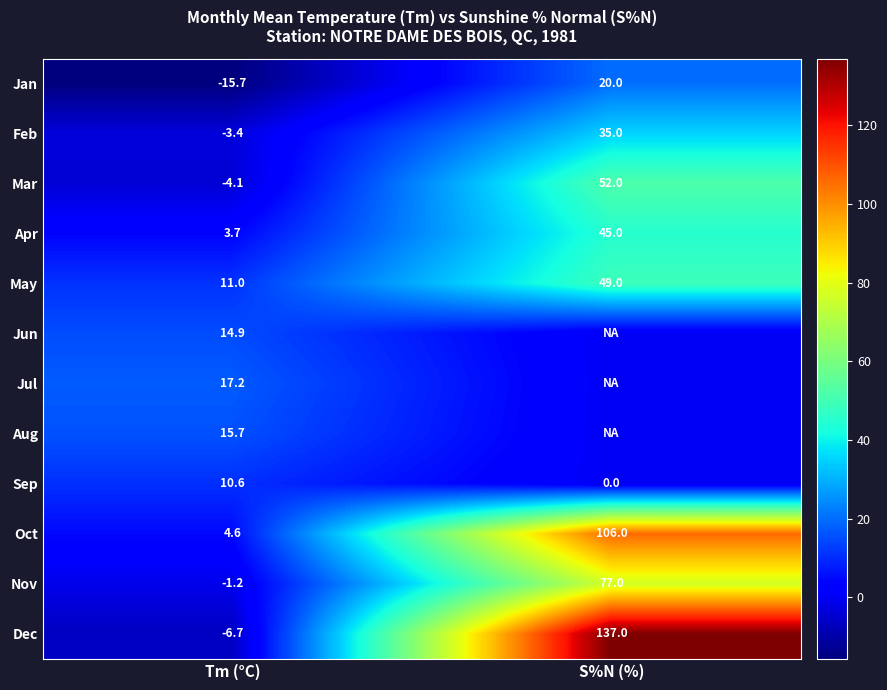

Is the value of May at Tm (°C) greater than the value of Jan at S%N (%)?

No